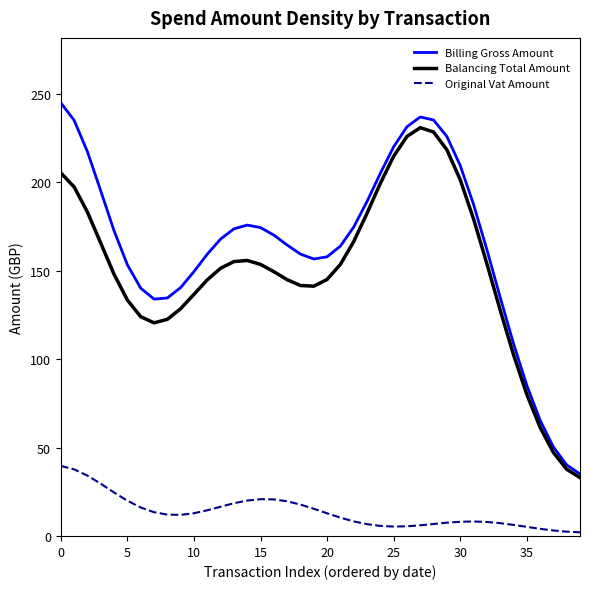

How many data points in Billing Gross Amount are less than 167?

20